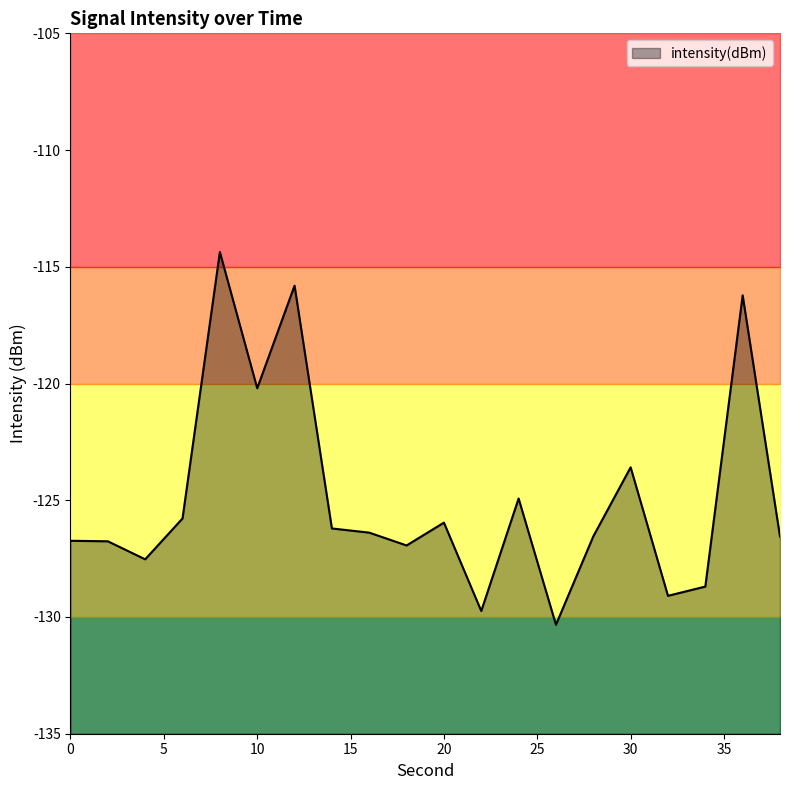

Where is the first local minimum?

4